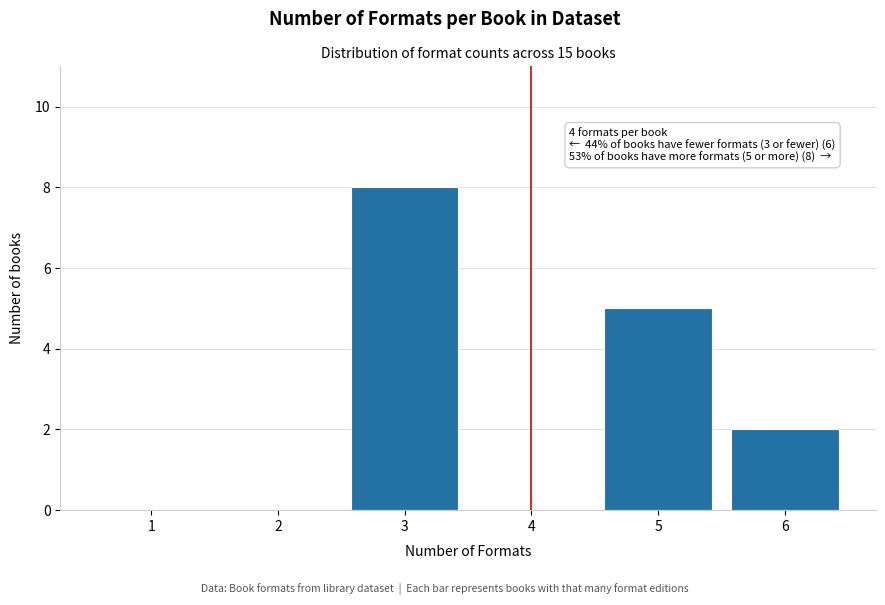

Reading right to left, extract all data points from this chart.

6=2	5=5	4=0	3=8	2=0	1=0